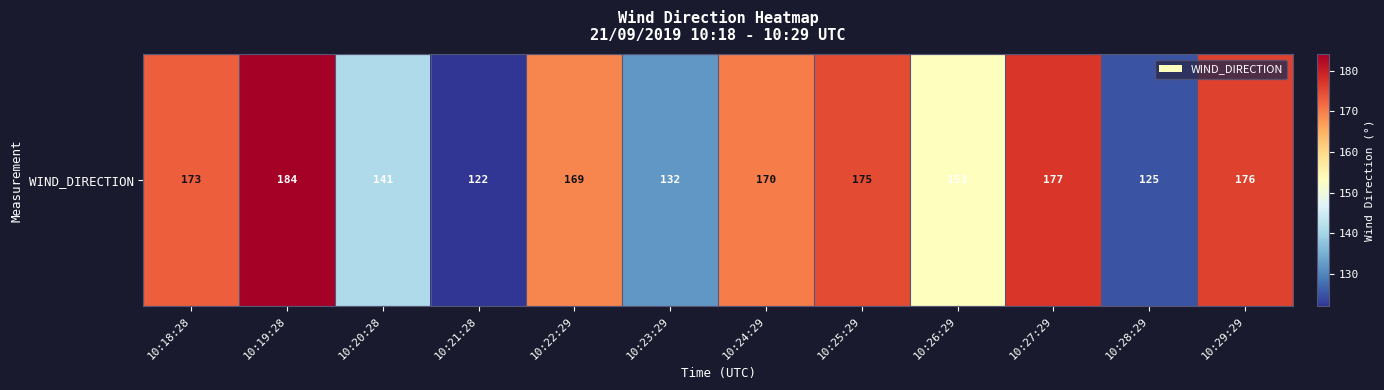

Which category has the highest value across all series?

10:19:28